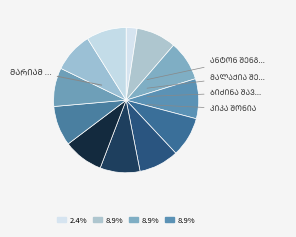

Does any single category account for the majority?

No